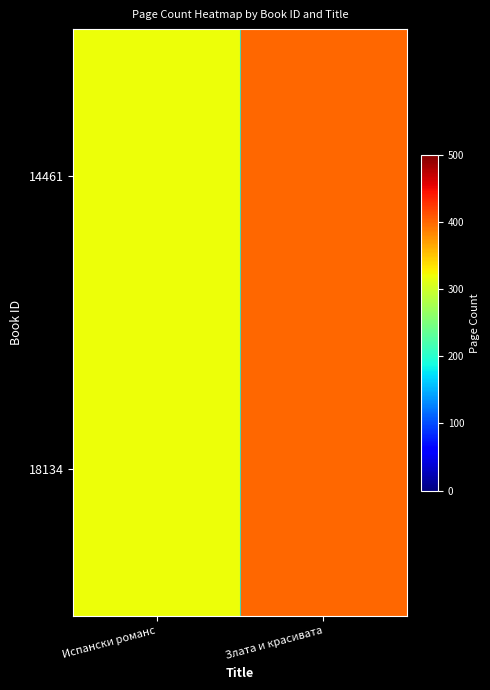

Which series changed the most between Испански романс and Злата и красивата?

14461